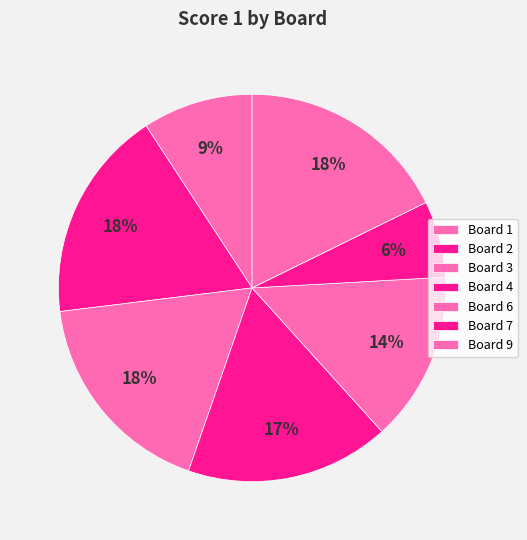

To the nearest percent, what is the combined percentage of Board 4 and Board 6?

31%